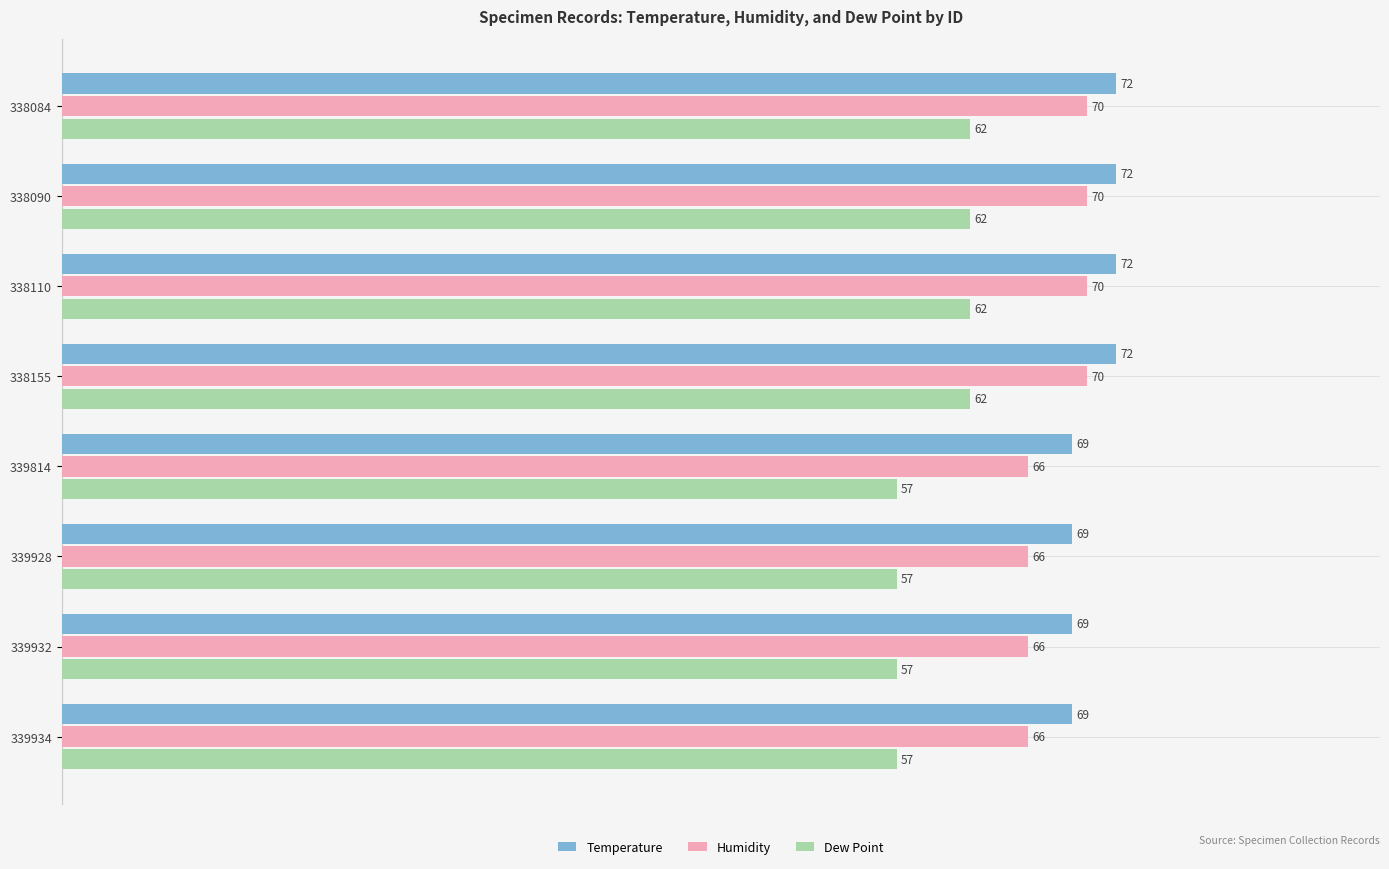

Which series has the widest spread of values?

Dew Point